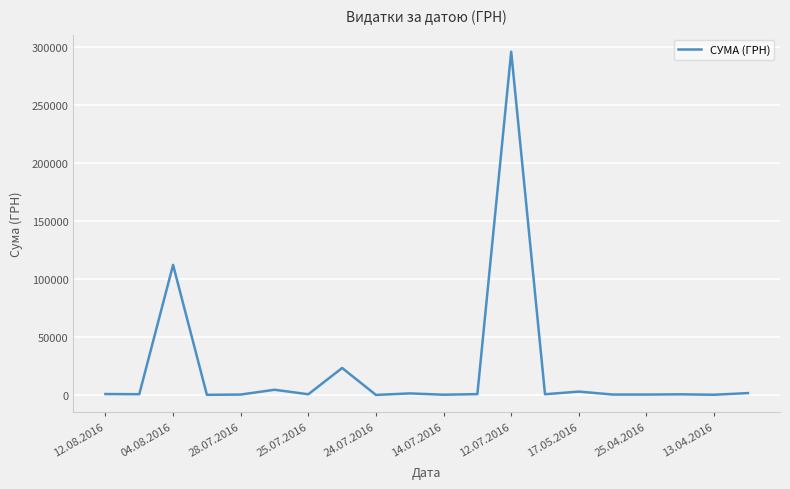

What is the maximum value shown in the chart?

295638.6